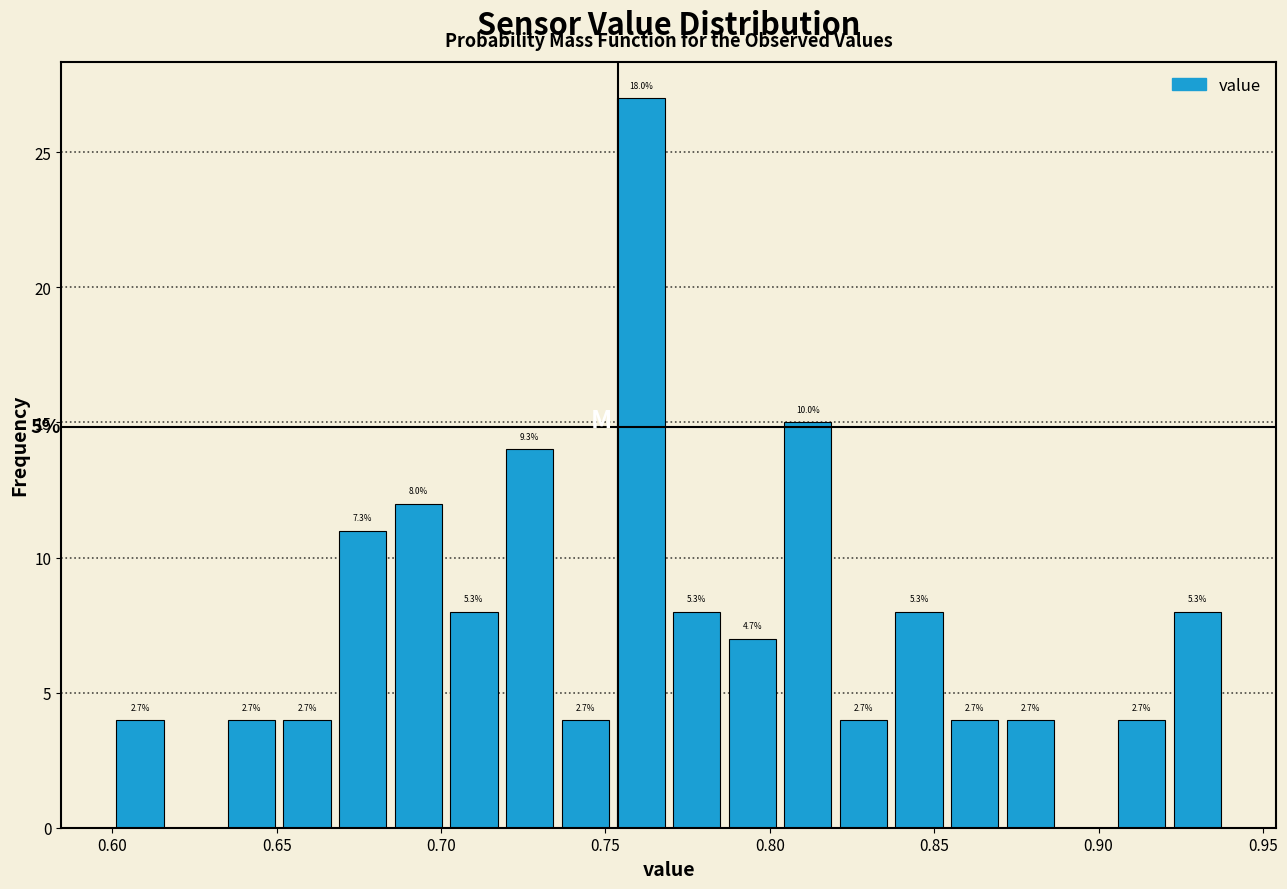

Around what value on the x-axis is the tallest bar? Give the approximate position of its centre, as read against the axis.

0.760